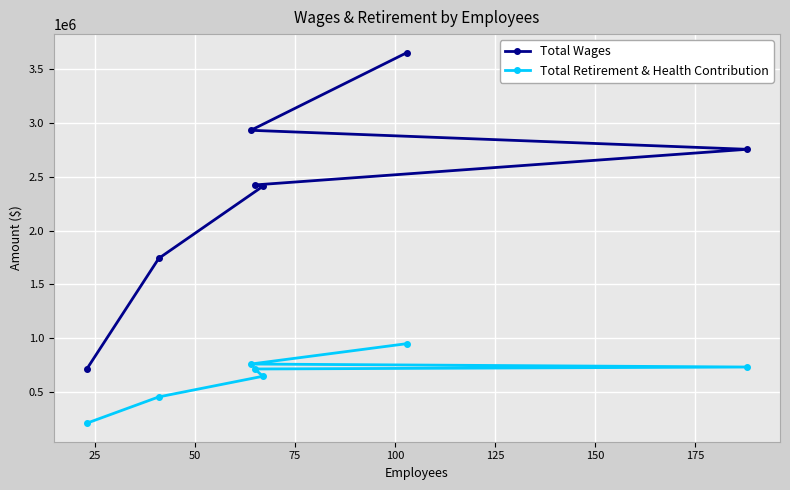

How many lines are shown in the chart?

2